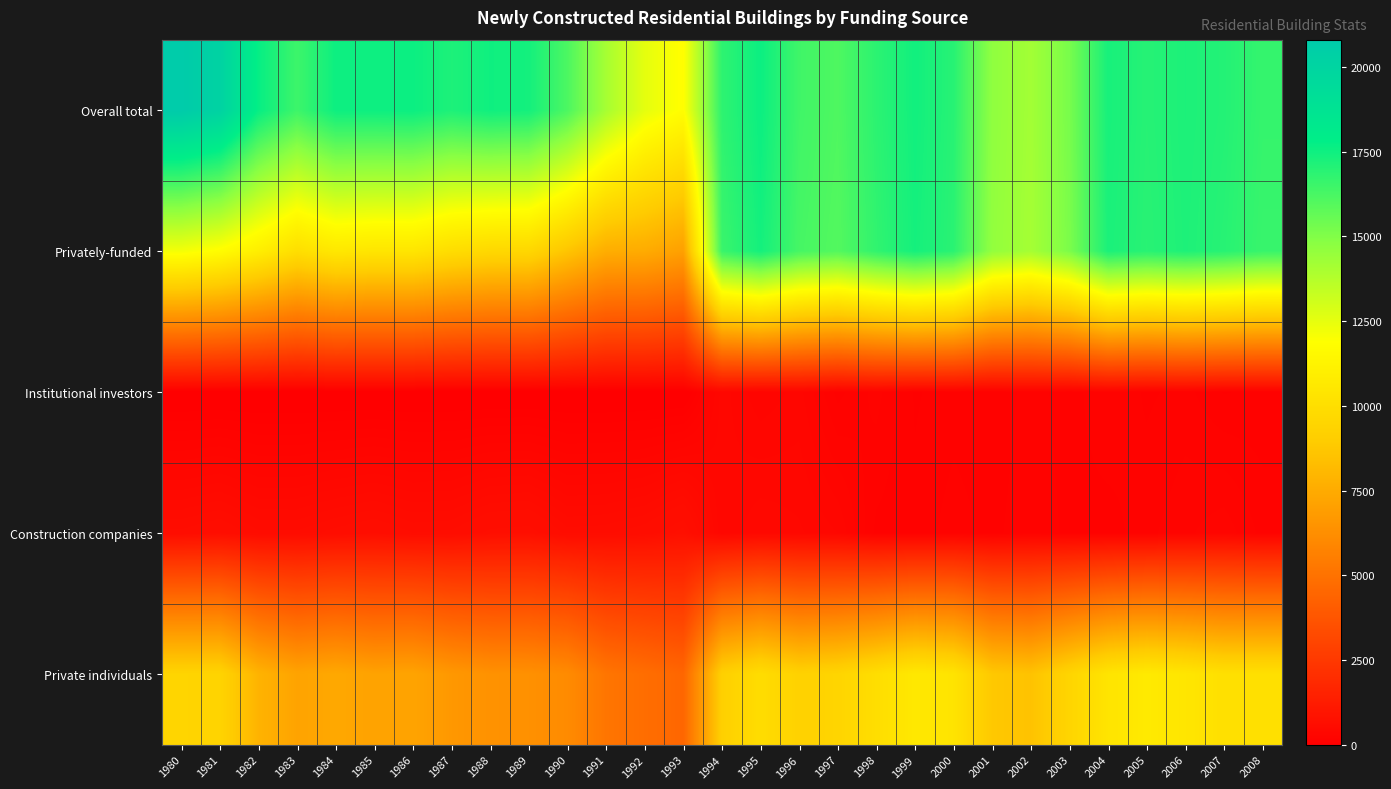

Which label corresponds to the largest value in the chart?

1980